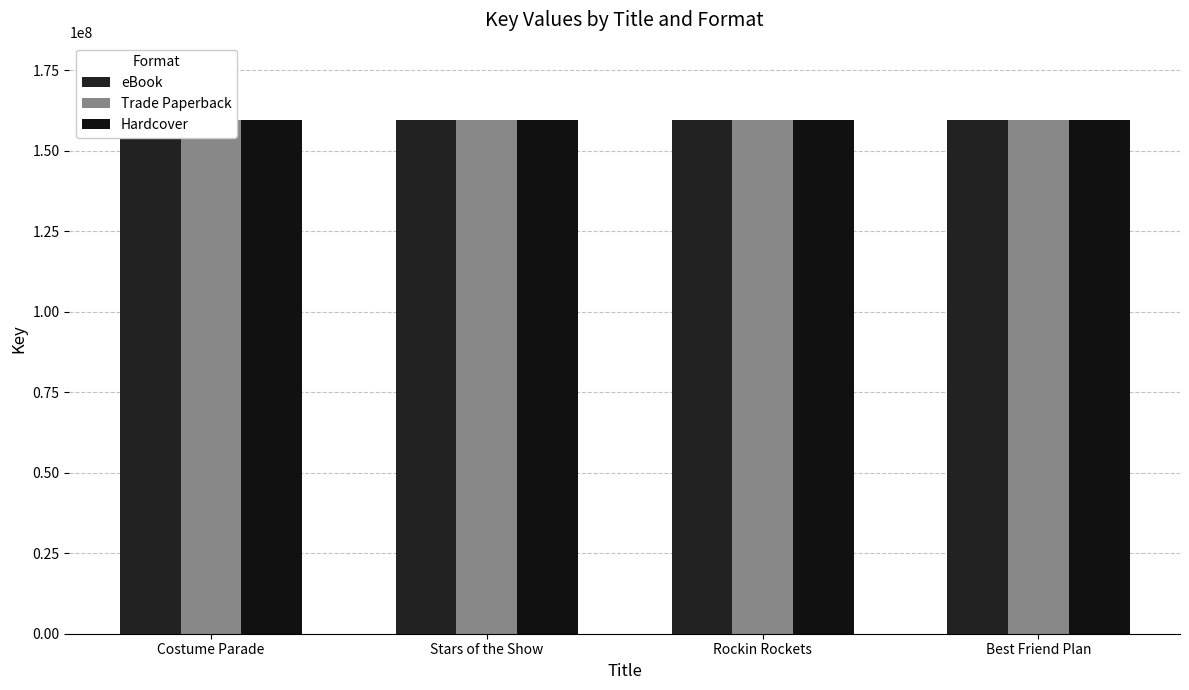

Is it true that Hardcover equals 85695078 at Best Friend Plan?

False